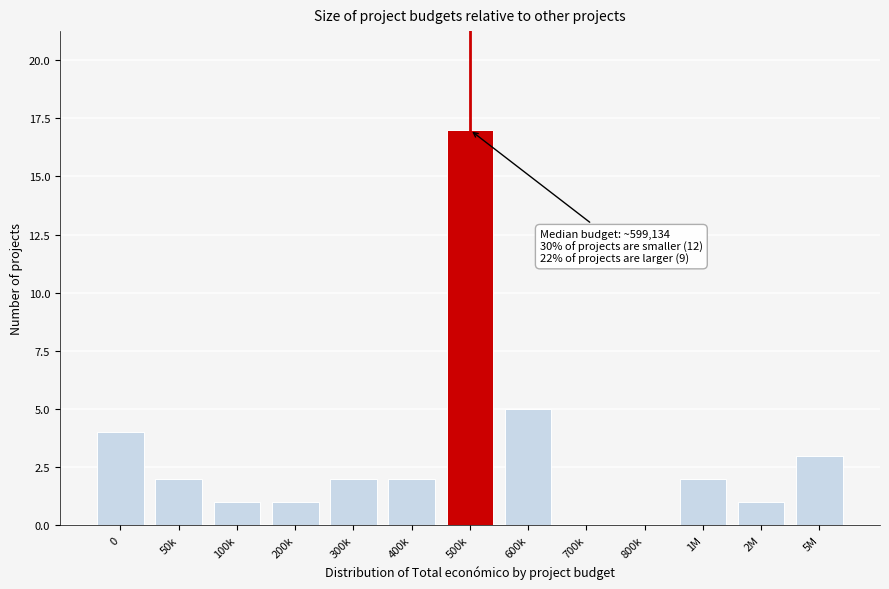

Reading left to right, what are all the values shown in this chart?

0=4	50k=2	100k=1	200k=1	300k=2	400k=2	500k=17	600k=5	700k=0	800k=0	1M=2	2M=1	5M=3